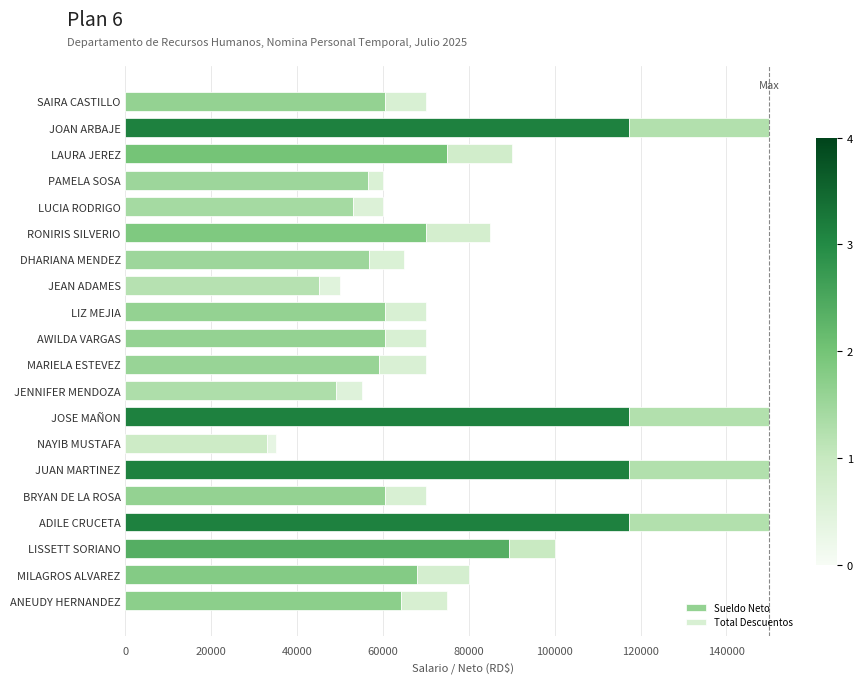

What is the difference between the second highest and second lowest values in the Sueldo Neto series?

72077.4